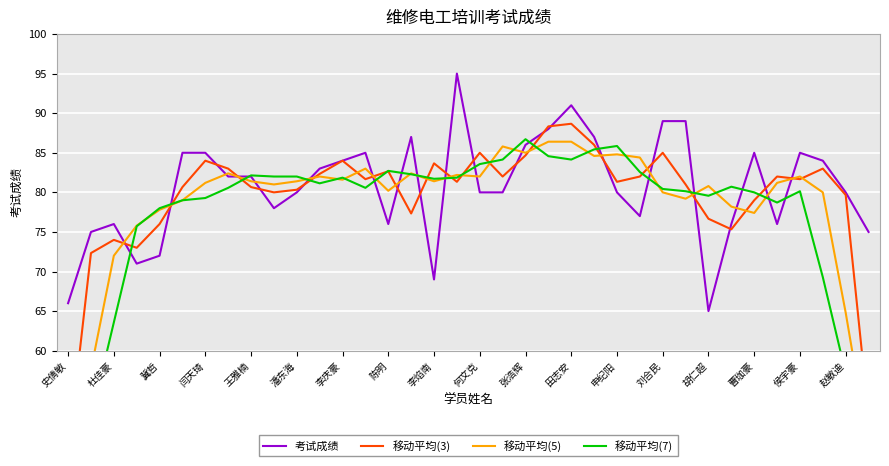

How many data points in 考试成绩 are less than 82?

18